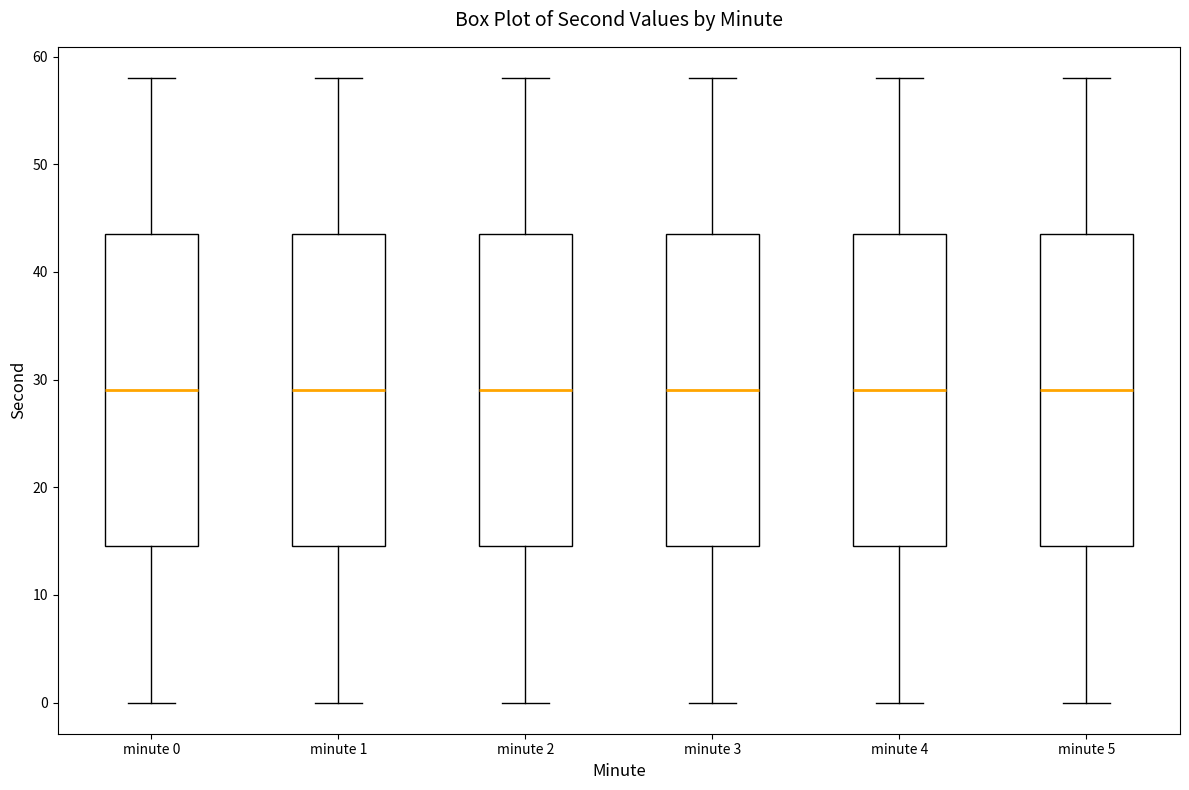

Where does the upper whisker of the box for minute 4 end on the y-axis? The values are not printed on the chart, so give them approximately, as read against the axis.

58